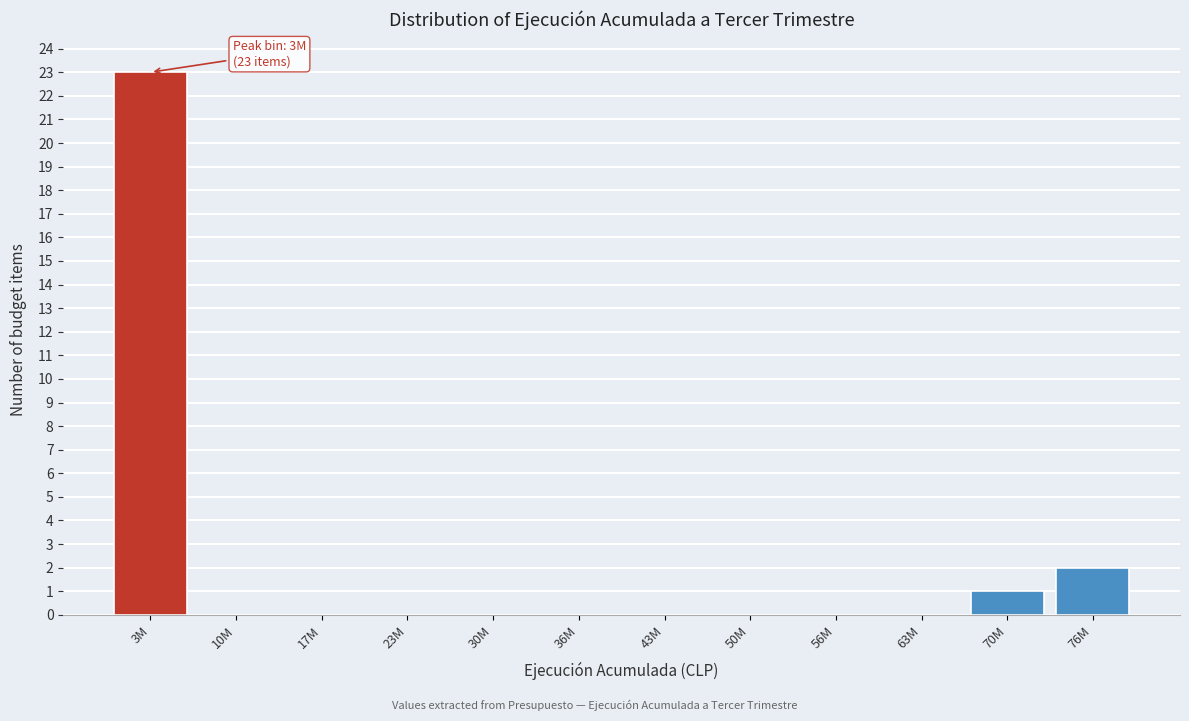

Reading left to right, extract all data points from this chart.

3M=23	10M=0	17M=0	23M=0	30M=0	36M=0	43M=0	50M=0	56M=0	63M=0	70M=1	76M=2